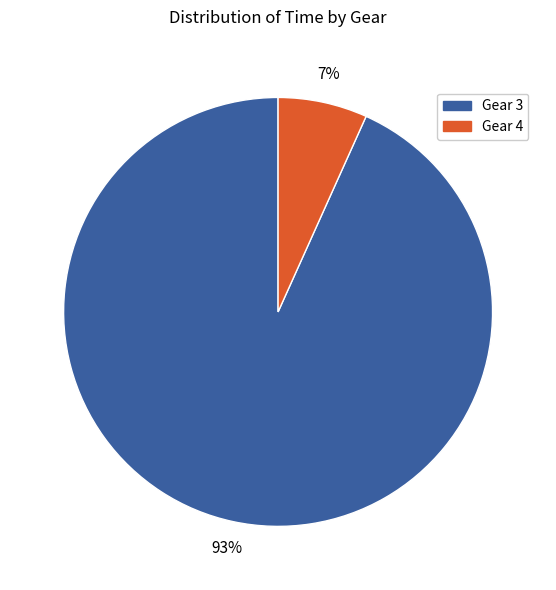

Count the number of slices in the pie.

2